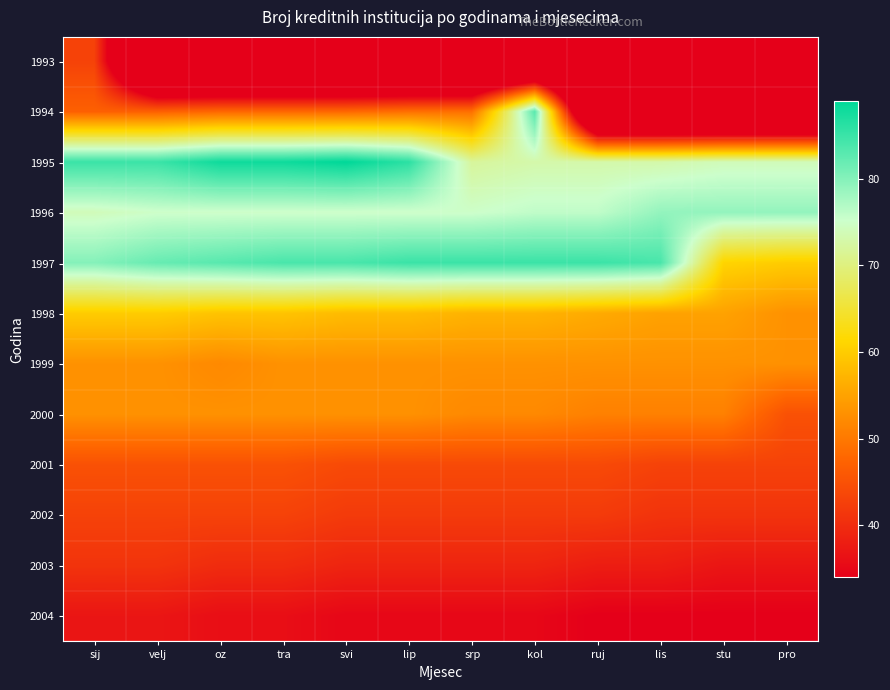

Reading left to right, what are all the values shown in this chart?

1993: sij=43	velj=0	oz=0	tra=0	svi=0	lip=0	srp=0	kol=0	ruj=0	lis=0	stu=0	pro=0
1994: sij=47	velj=47	oz=48	tra=48	svi=48	lip=49	srp=49	kol=83	ruj=0	lis=0	stu=0	pro=0
1995: sij=85	velj=85	oz=88	tra=88	svi=89	lip=86	srp=72	kol=73	ruj=73	lis=73	stu=74	pro=74
1996: sij=74	velj=75	oz=75	tra=75	svi=75	lip=75	srp=75	kol=76	ruj=76	lis=79	stu=79	pro=79
1997: sij=80	velj=82	oz=83	tra=84	svi=84	lip=85	srp=85	kol=85	ruj=85	lis=84	stu=61	pro=60
1998: sij=60	velj=60	oz=59	tra=59	svi=58	lip=58	srp=57	kol=57	ruj=56	lis=55	stu=55	pro=53
1999: sij=53	velj=53	oz=52	tra=53	svi=53	lip=53	srp=53	kol=53	ruj=53	lis=53	stu=53	pro=53
2000: sij=53	velj=53	oz=53	tra=53	svi=53	lip=53	srp=52	kol=52	ruj=51	lis=51	stu=51	pro=45
2001: sij=45	velj=45	oz=45	tra=45	svi=44	lip=44	srp=44	kol=44	ruj=44	lis=43	stu=43	pro=43
2002: sij=43	velj=43	oz=43	tra=43	svi=42	lip=42	srp=42	kol=42	ruj=42	lis=41	stu=41	pro=41
2003: sij=41	velj=41	oz=40	tra=40	svi=39	lip=39	srp=39	kol=39	ruj=38	lis=38	stu=37	pro=37
2004: sij=37	velj=37	oz=36	tra=36	svi=35	lip=35	srp=35	kol=35	ruj=34	lis=34	stu=34	pro=34